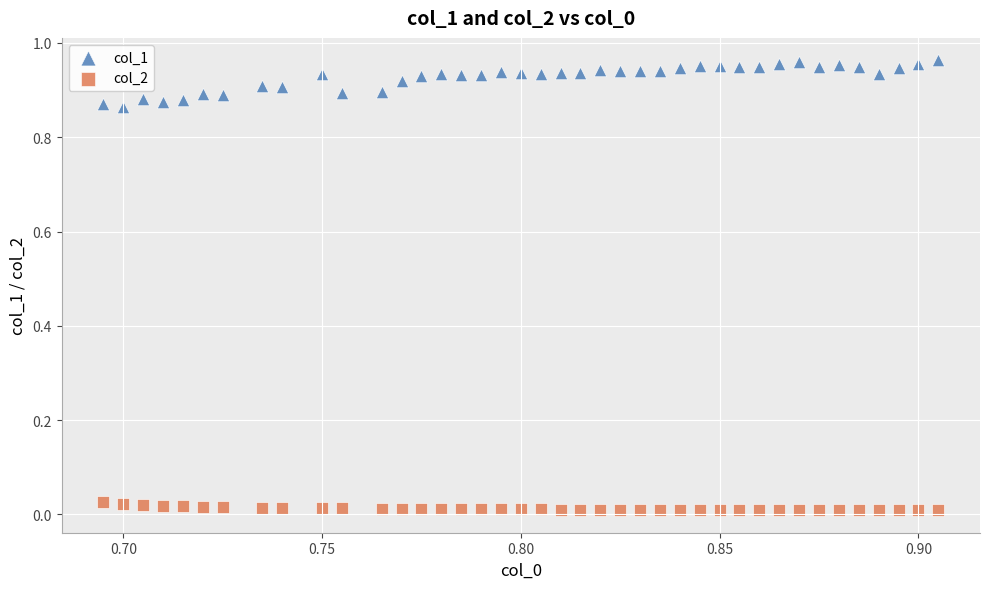

Which series reaches the maximum Y coordinate?

col_1